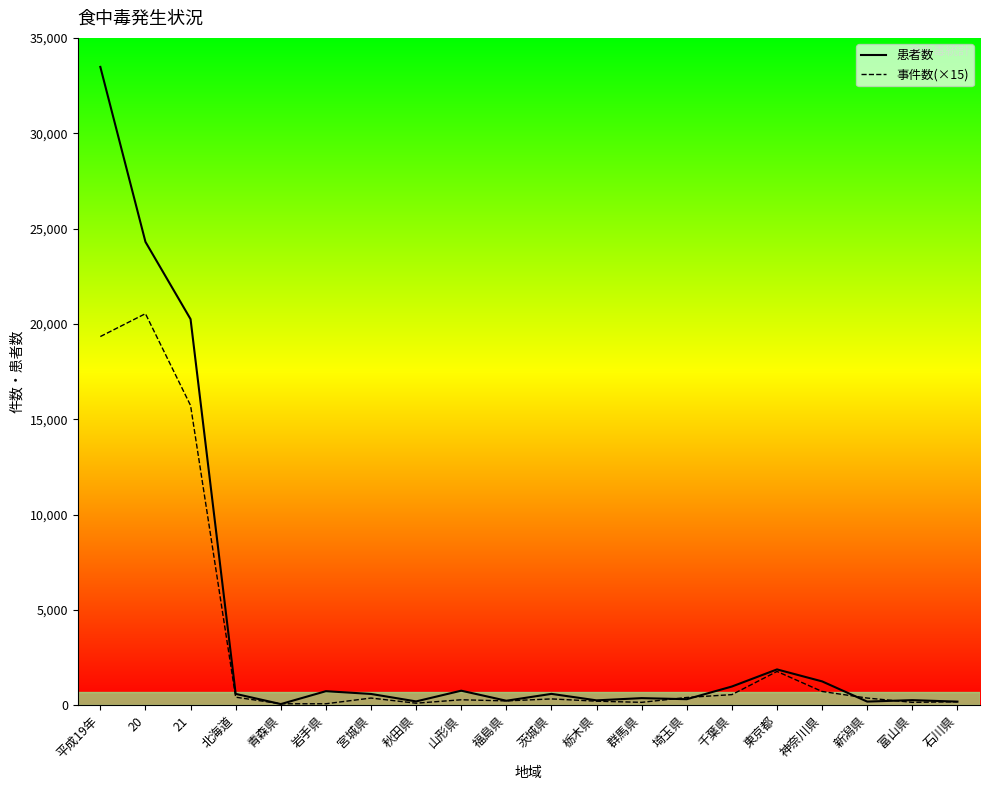

Which series has the largest total across all categories?

患者数_line